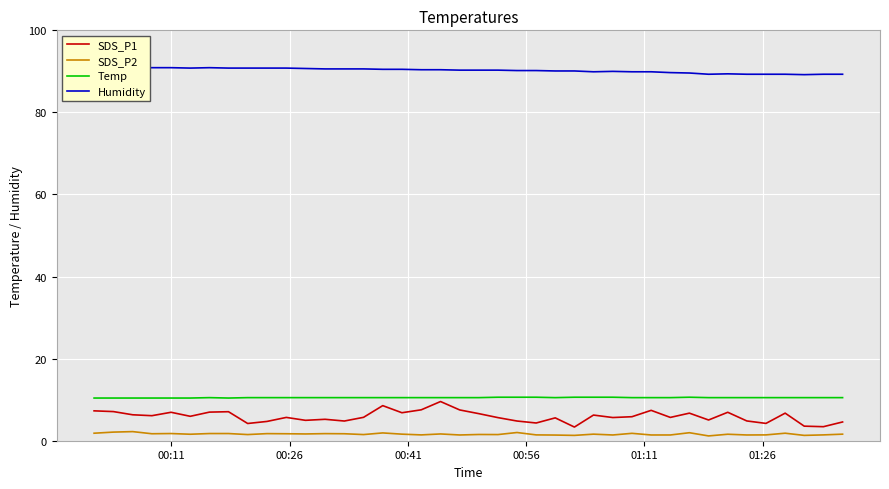

What are all the series names shown in the legend?

SDS_P1, SDS_P2, Temp, Humidity